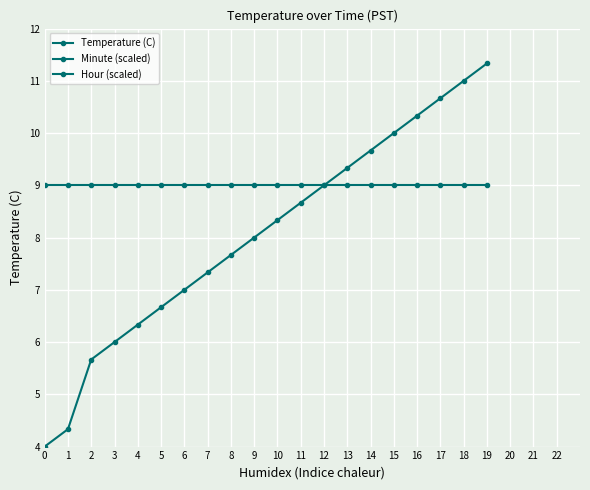

What are all the series names shown in the legend?

Temperature (C), Minute (scaled), Hour (scaled)